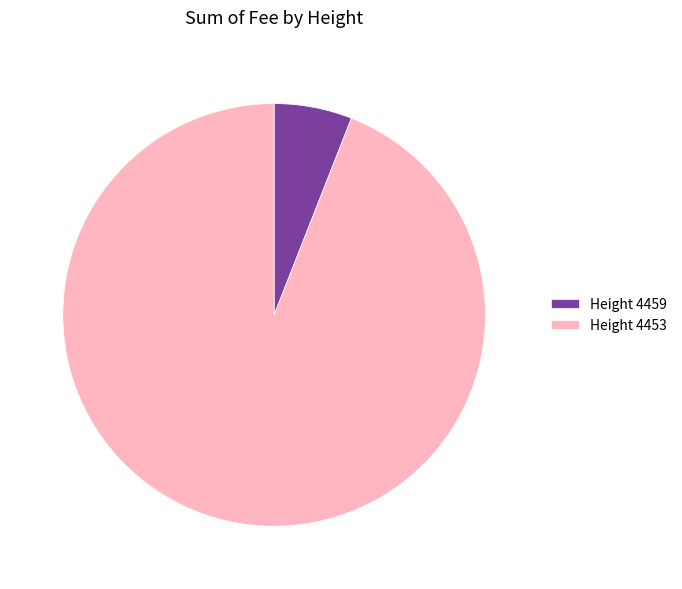

What is the largest slice in the pie chart?

Height 4453